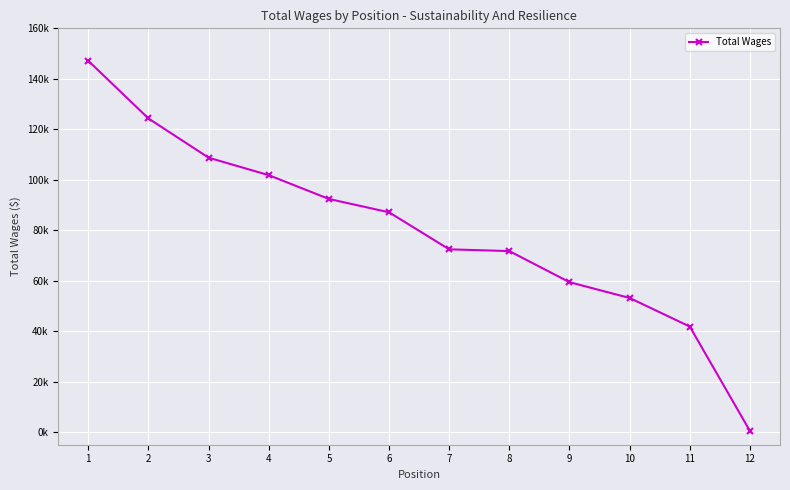

Is this an area chart (filled region under the line)?

No